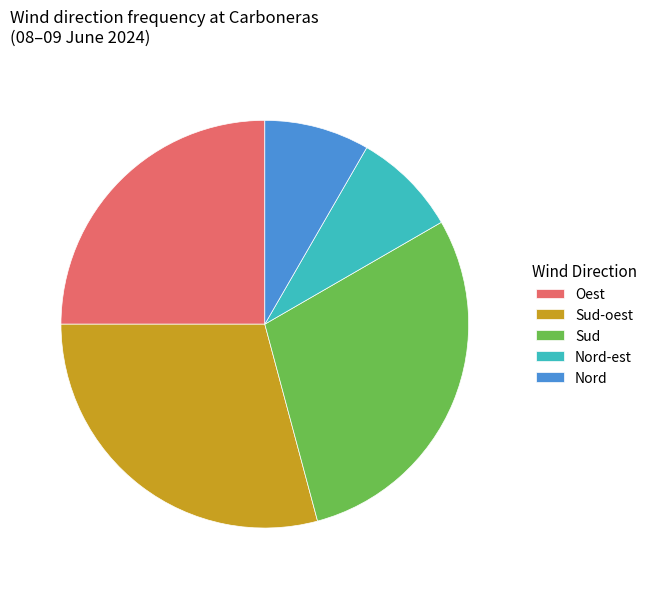

Count the number of slices in the pie.

5